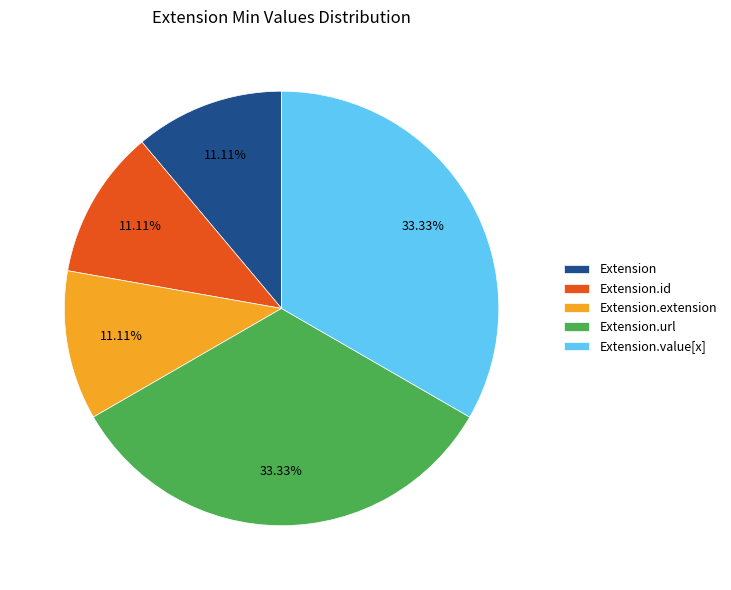

To the nearest percent, what is the difference between the largest and smallest slice percentages?

22%